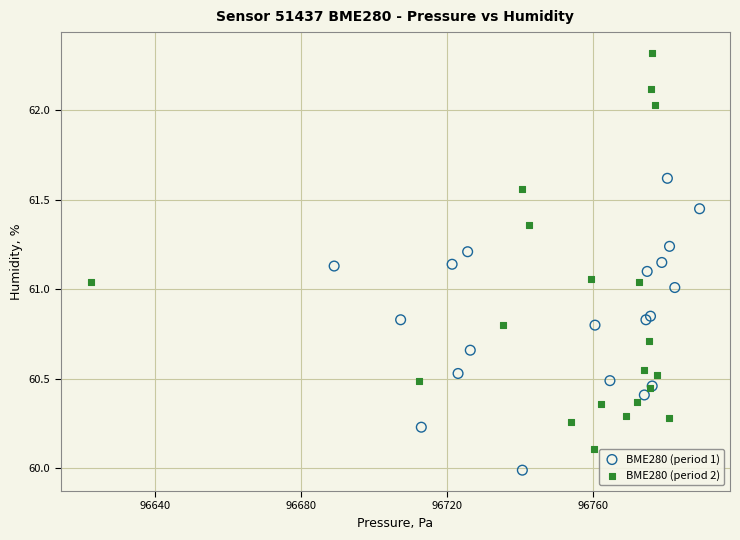

What are all the series names shown in the legend?

BME280 (period 1), BME280 (period 2)